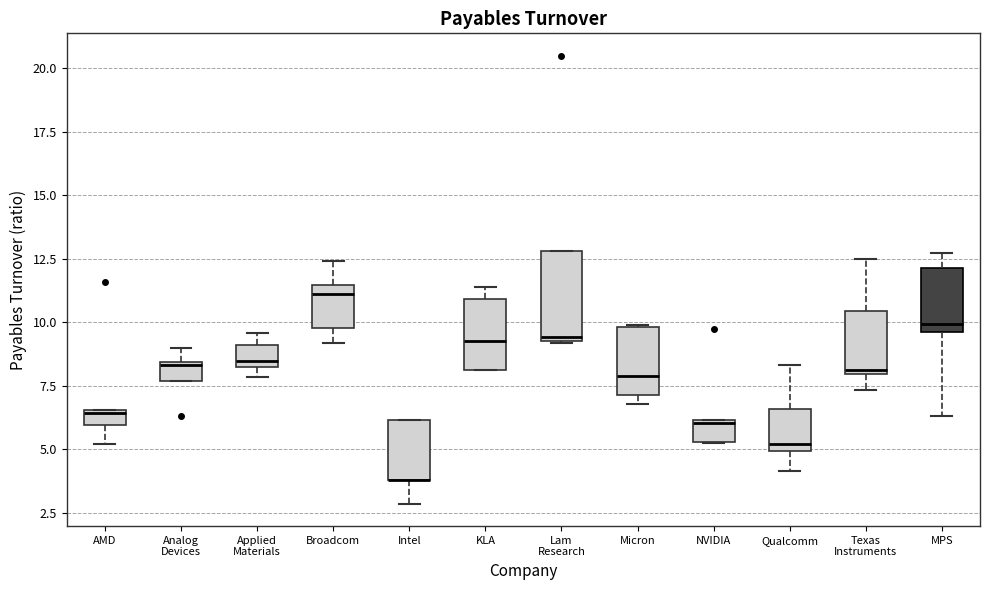

Where is the upper edge of the box for NVIDIA on the y-axis? The values are not printed on the chart, so give them approximately, as read against the axis.

6.0